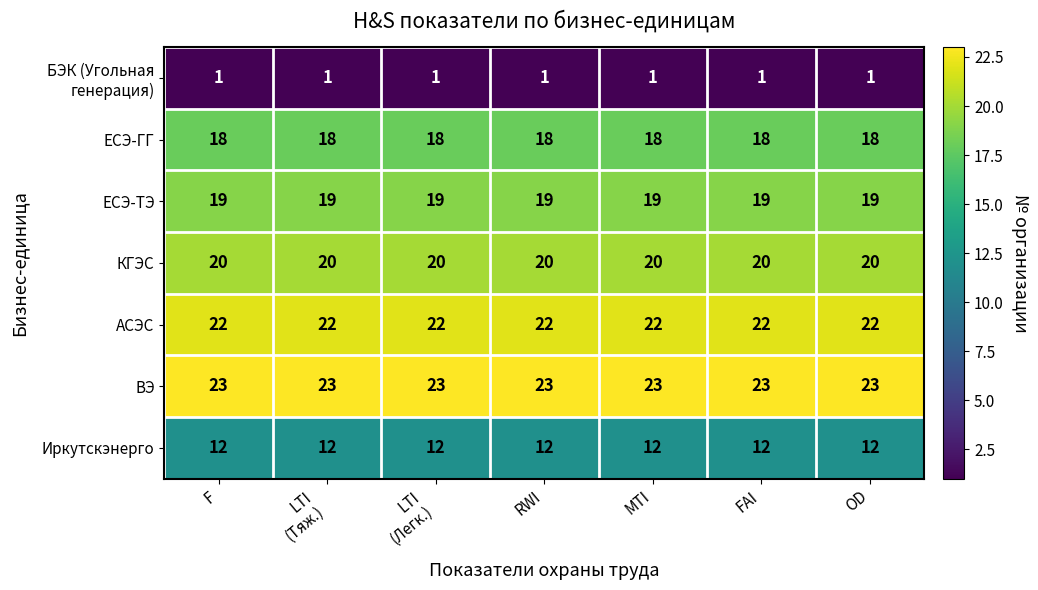

What is the highest value of the ЕСЭ-ТЭ series?

19